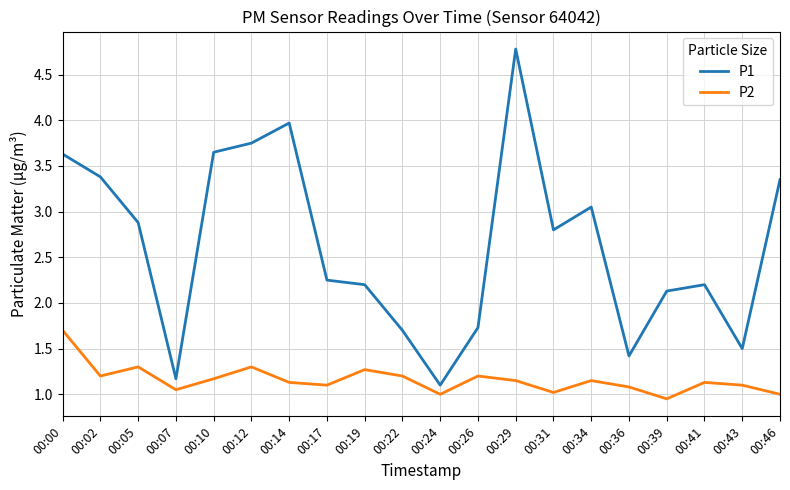

Is the value of P2 at 00:39 greater than the value of P1 at 00:26?

No